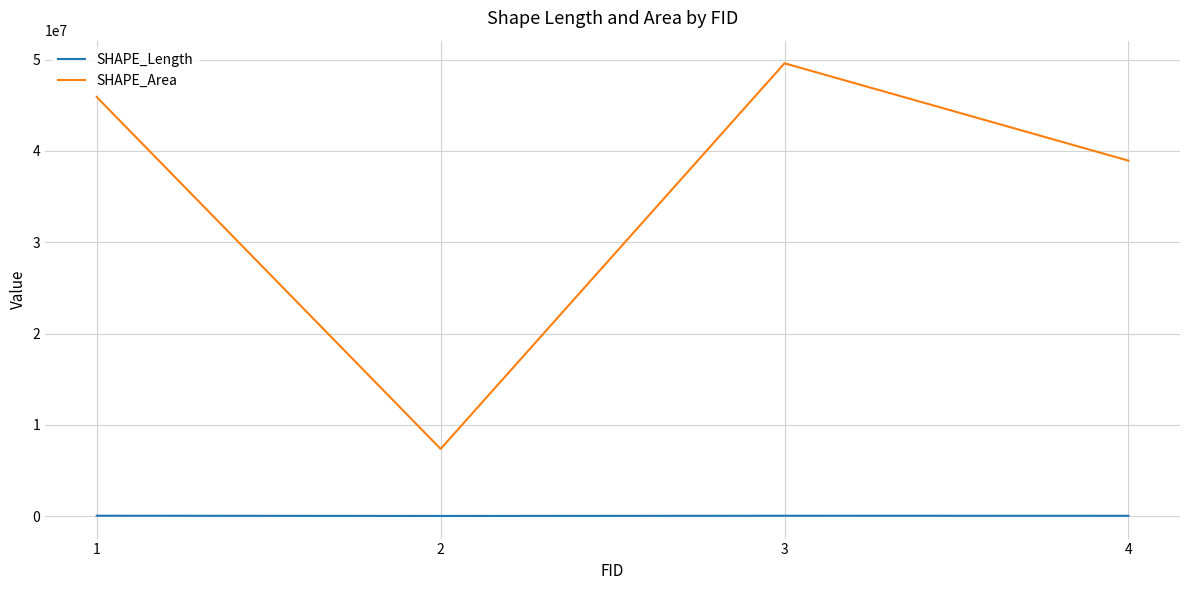

True or false: SHAPE_Length and SHAPE_Area intersect in this chart.

False